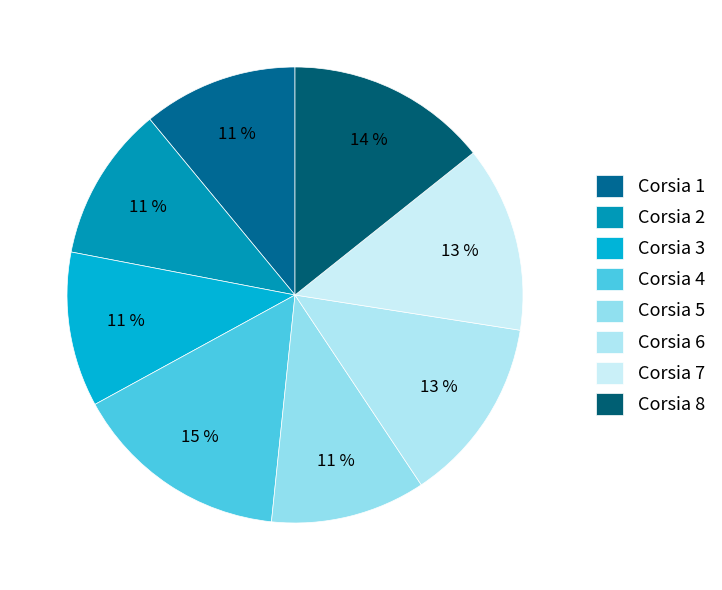

Combined, do Corsia 8 and Corsia 4 account for over 50%?

No